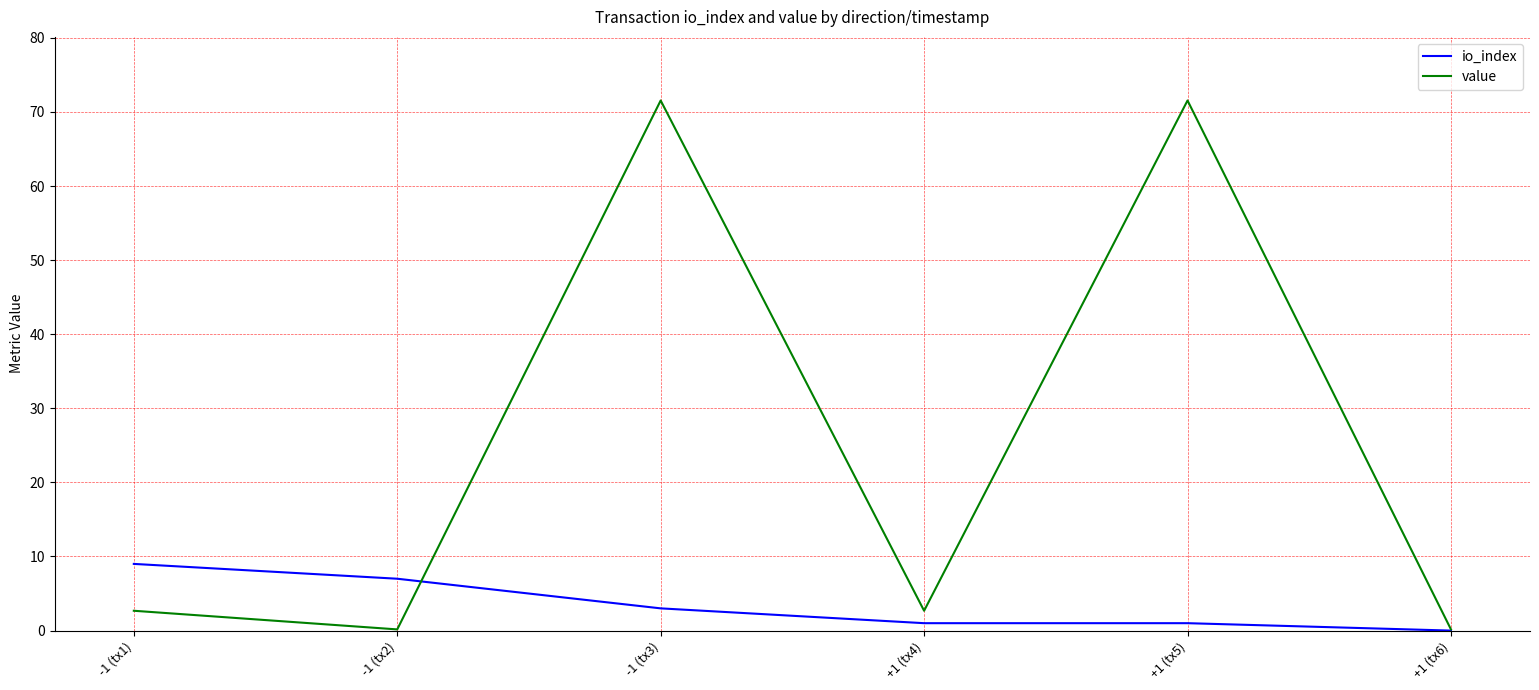

How many lines are shown in the chart?

2